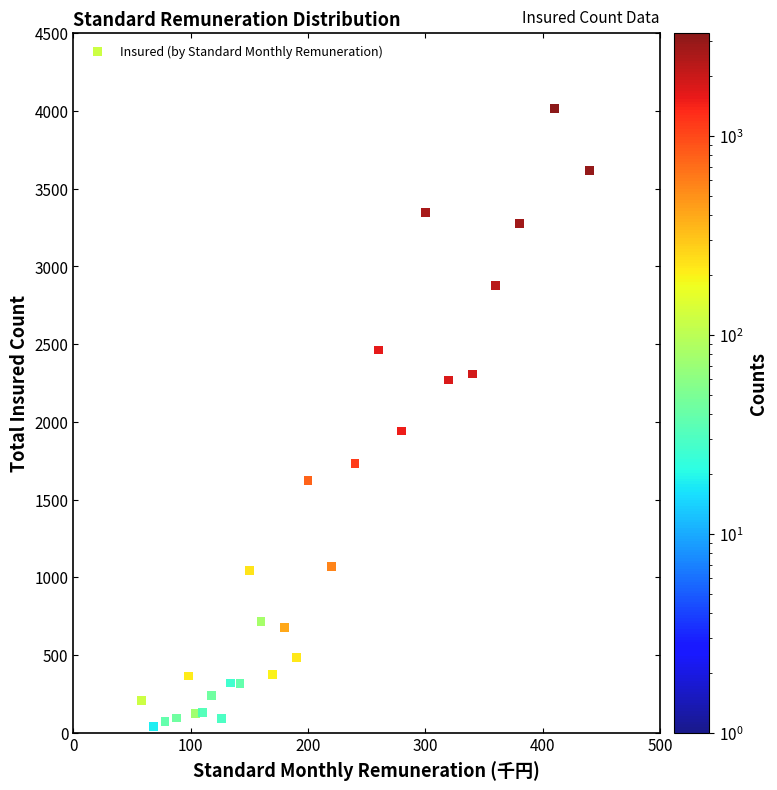

What is the range of Y values (max minus min)?

3981